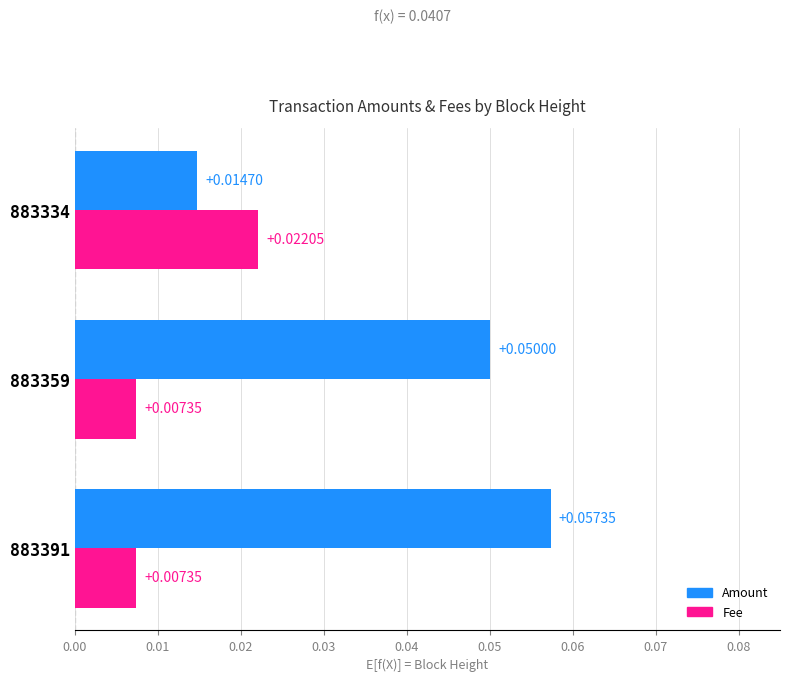

Which series has the widest spread of values?

Amount